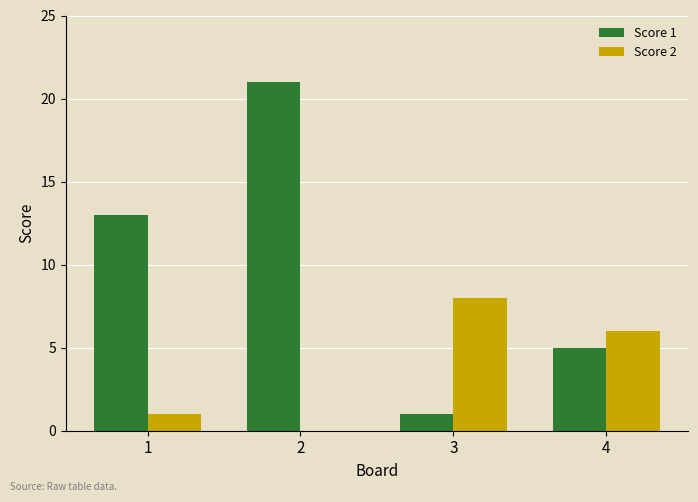

Between 2 and 4, which series saw the biggest shift?

Score 1